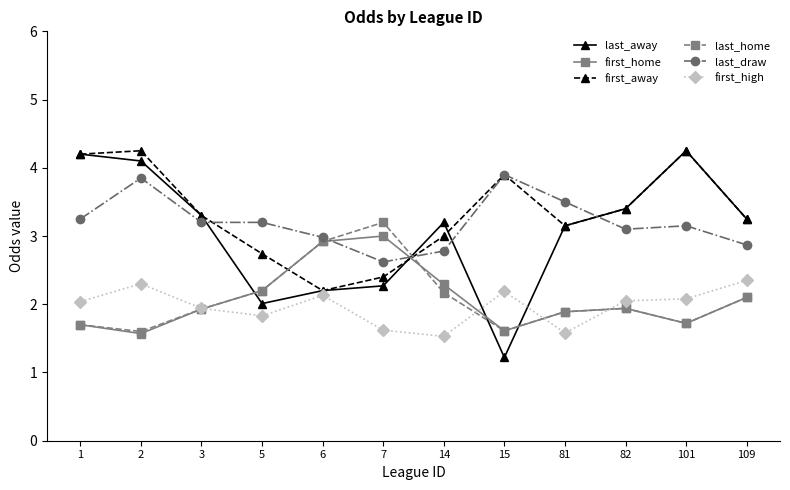

Which series has the widest spread of values?

last_away